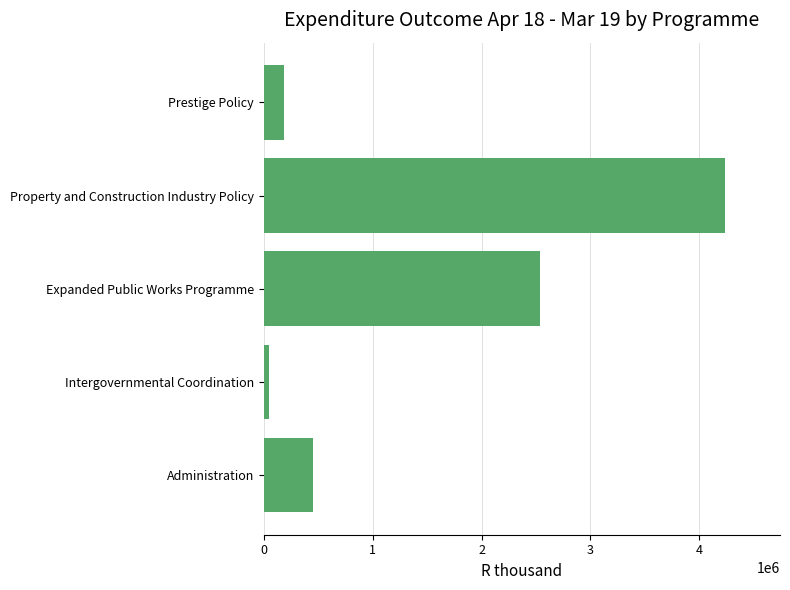

How many data points are less than 448316?

2